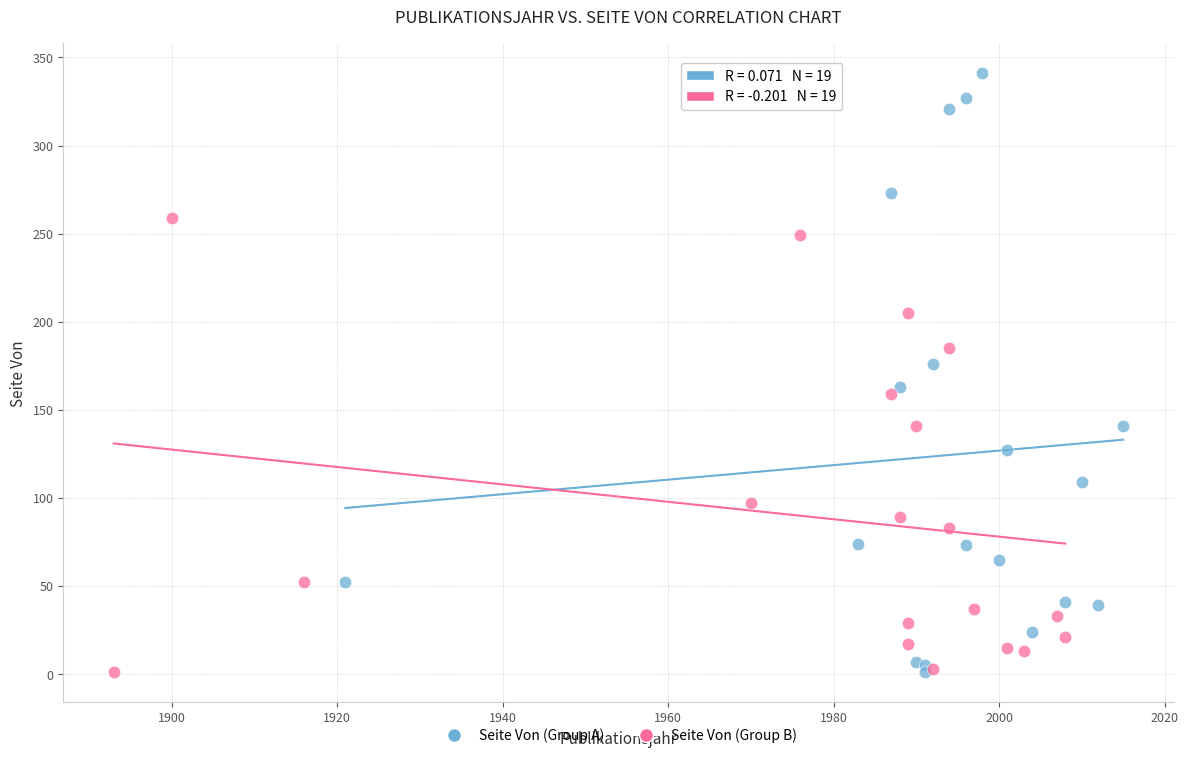

Which series contains the highest Y value?

Seite Von (Group A)